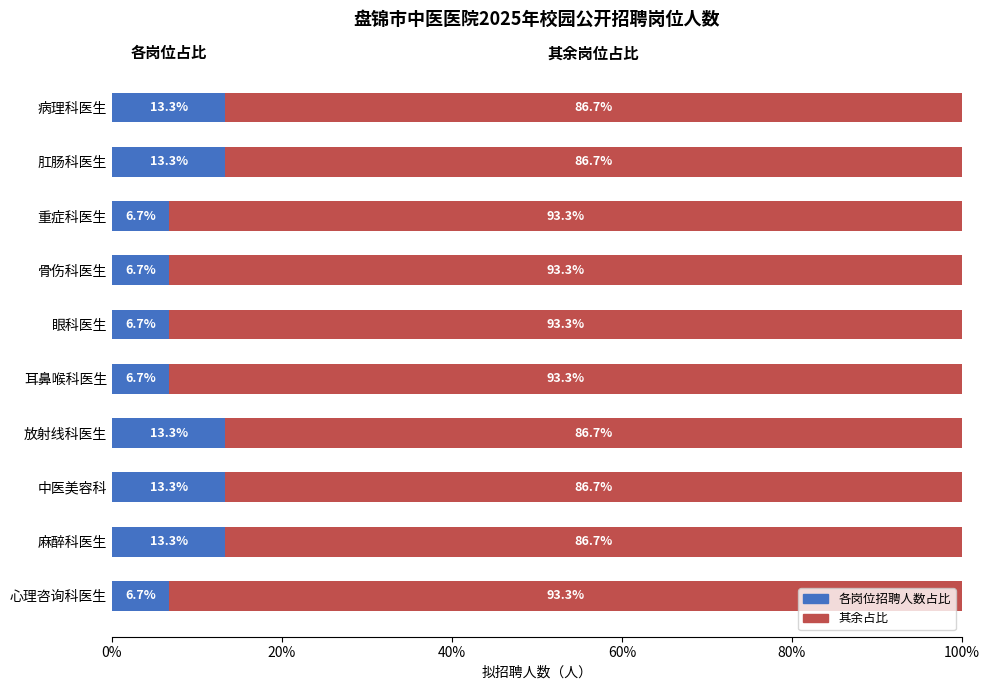

What is the total value across all series at 麻醉科医生?

100.0